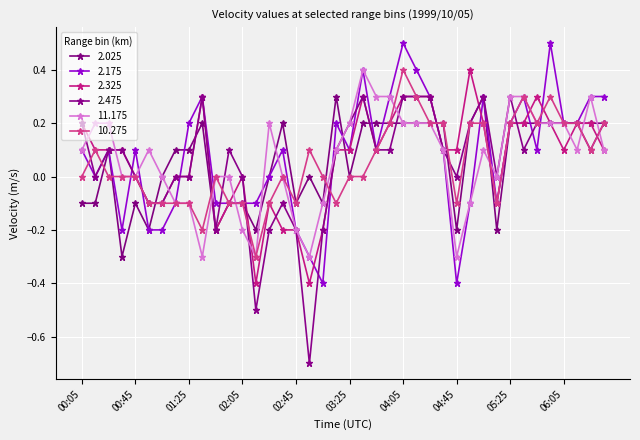

How many lines are shown in the chart?

6